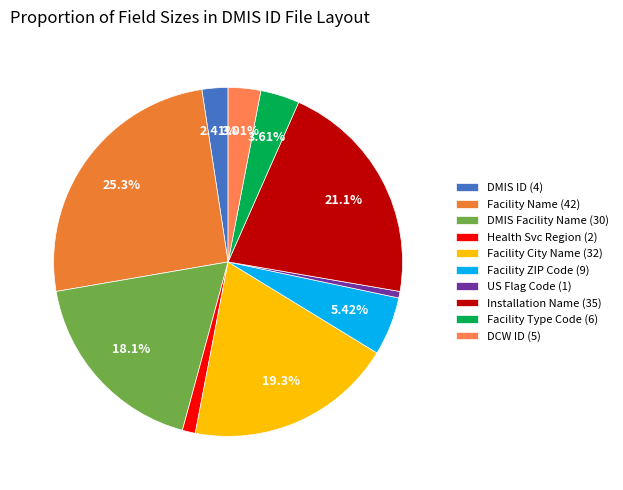

Count the number of slices in the pie.

10